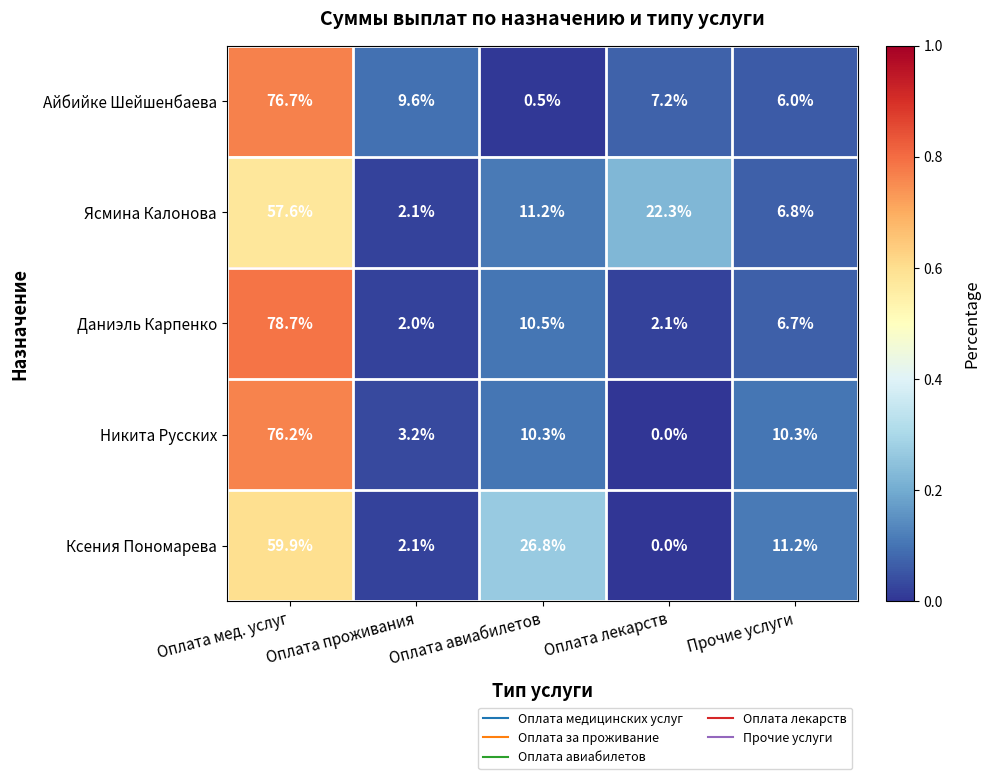

Is the value of Айбийке Шейшенбаева at Оплата авиабилетов greater than the value of Никита Русских at Оплата мед. услуг?

No